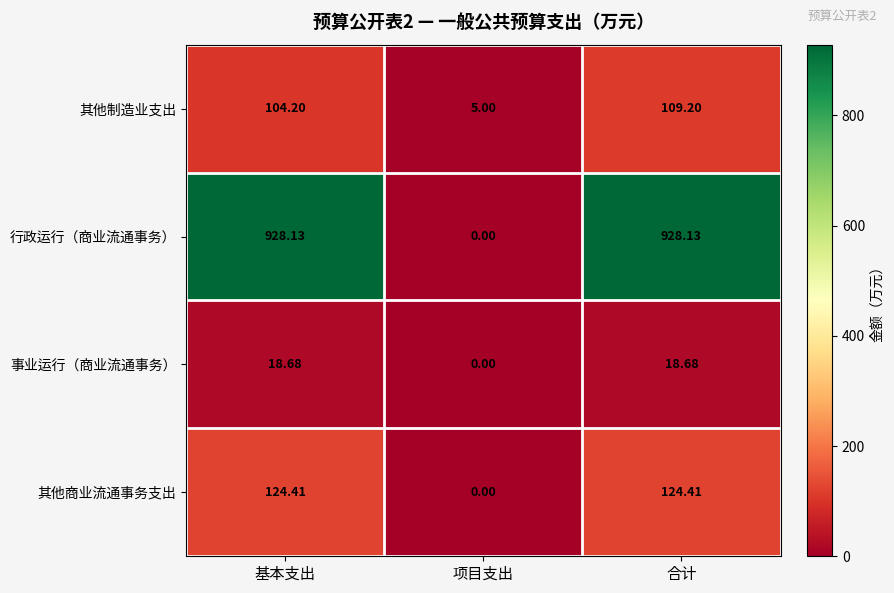

Rank the series by their maximum value, from highest to lowest.

行政运行（商业流通事务）, 其他商业流通事务支出, 其他制造业支出, 事业运行（商业流通事务）